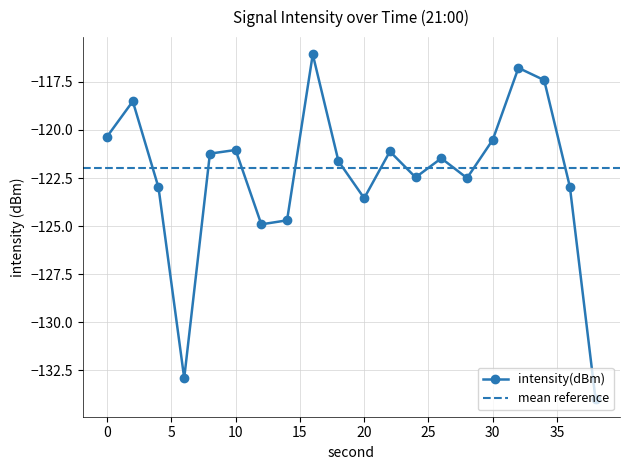

Reading left to right, extract all data points from this chart.

-120.3	-118.5	-123.0	-132.9	-121.2	-121.0	-124.9	-124.7	-116.1	-121.6	-123.5	-121.1	-122.5	-121.5	-122.5	-120.5	-116.8	-117.4	-123.0	-134.0